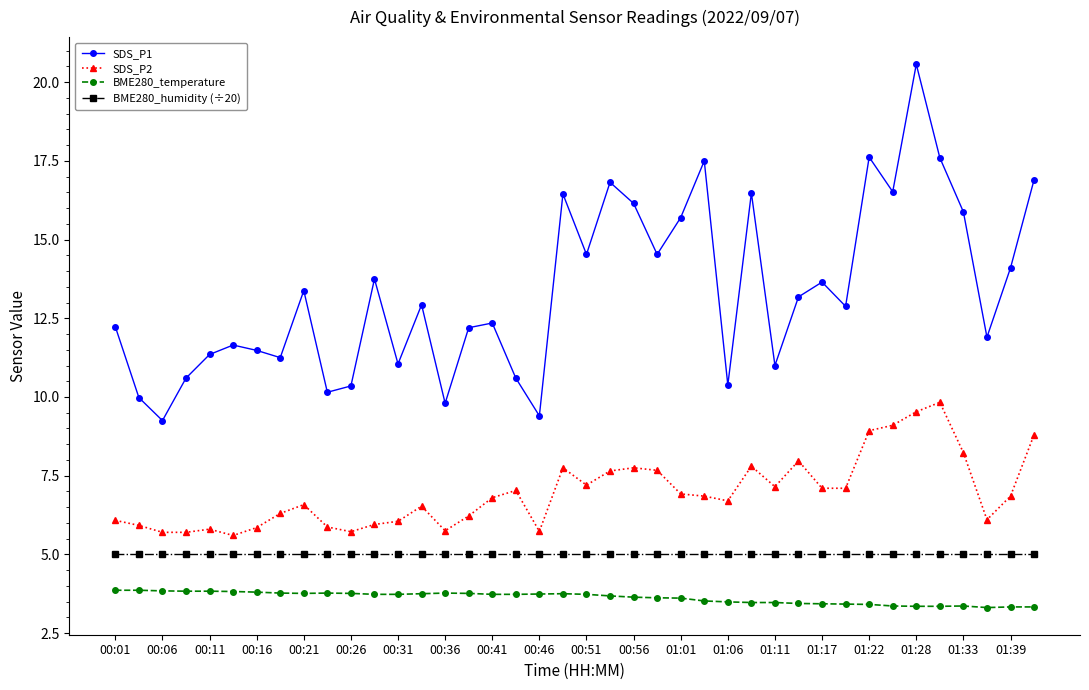

Which series has the largest total across all categories?

SDS_P1